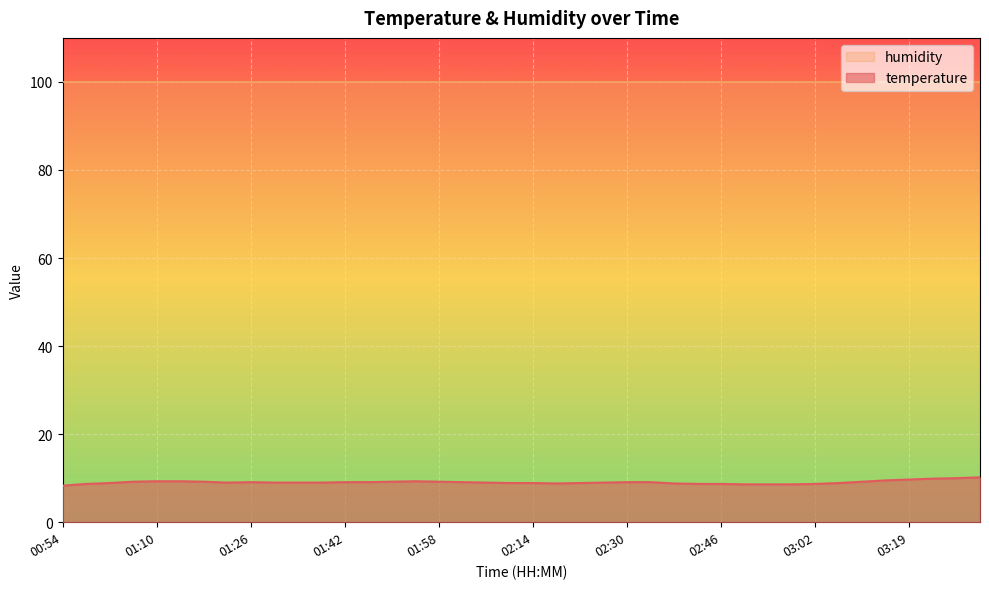

Is it true that the value at 02:58 is 11.4?

False